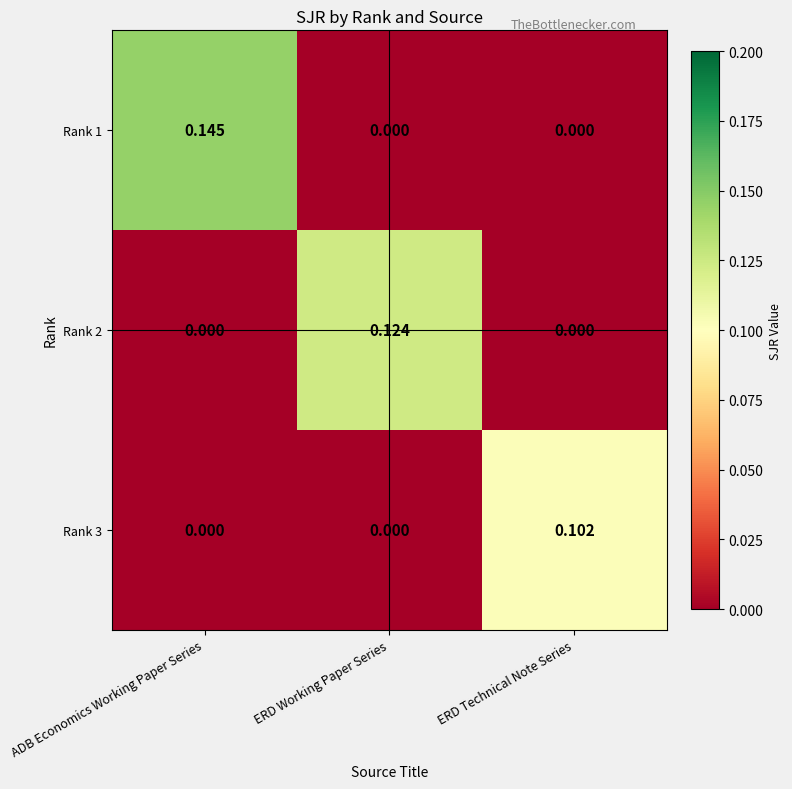

At which category is the sum across all series the highest?

ADB Economics Working Paper Series